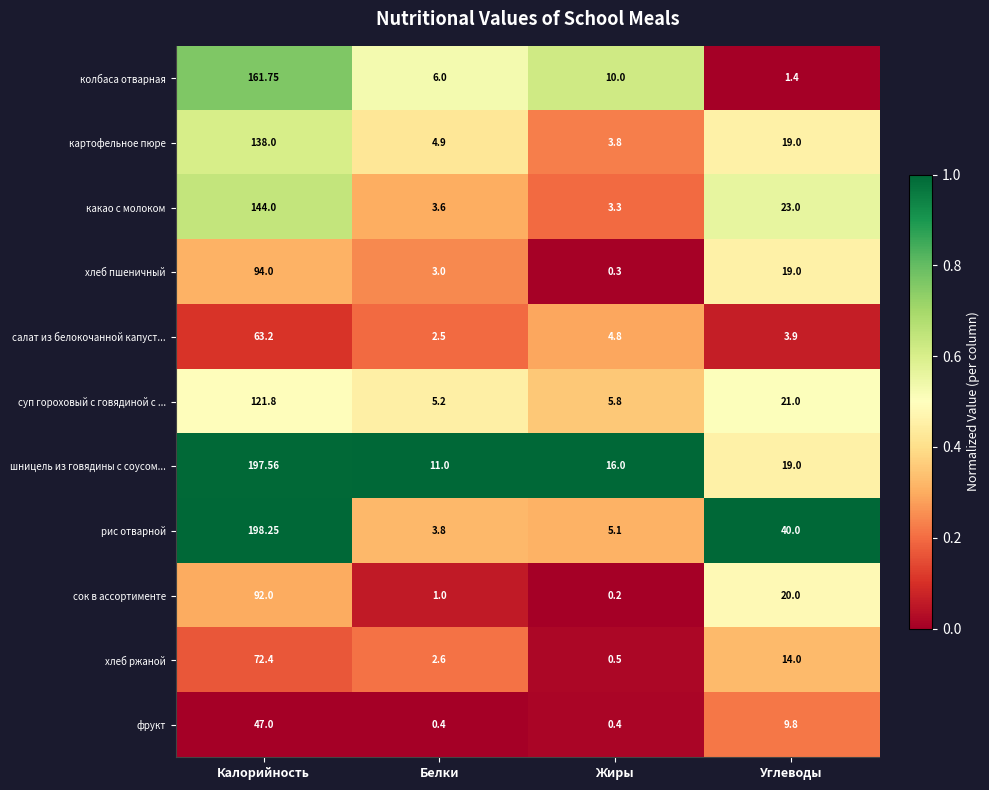

Rank the series at Калорийность from highest to lowest value.

рис отварной, шницель из говядины с соусом..., колбаса отварная, какао с молоком, картофельное пюре, суп гороховый с говядиной с ..., хлеб пшеничный, сок в ассортименте, хлеб ржаной, салат из белокочанной капуст..., фрукт